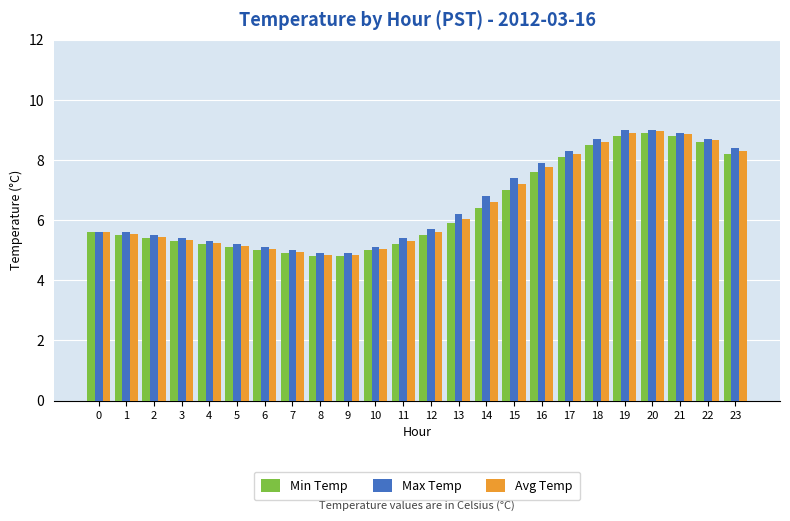

Where is Avg Temp nearest to the value 6?

13